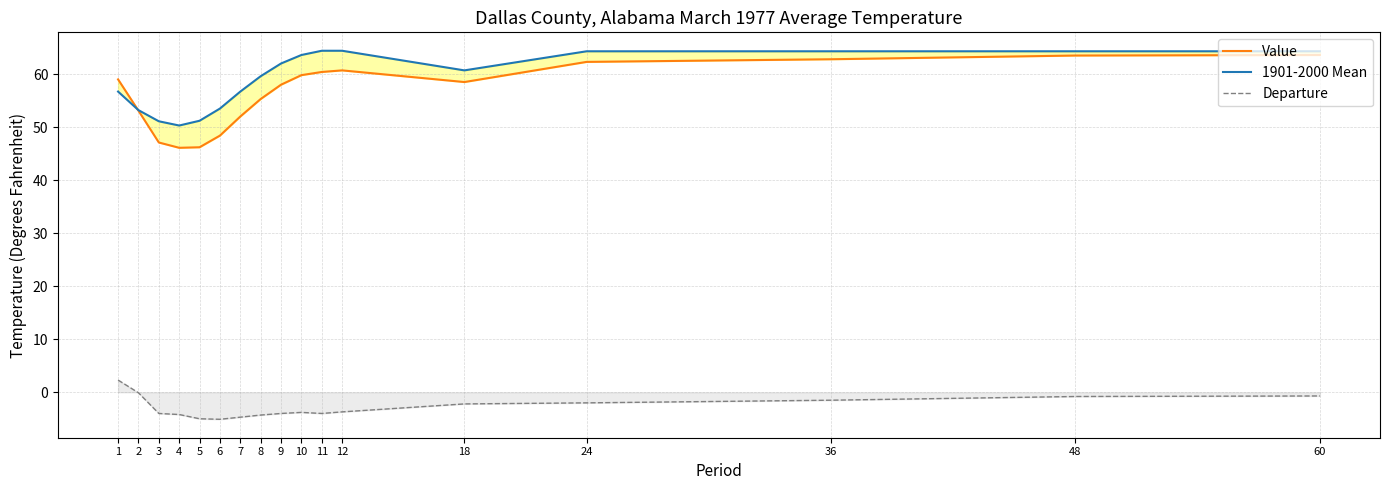

Between which two adjacent categories do Value and 1901-2000 Mean first intersect?

1 and 2